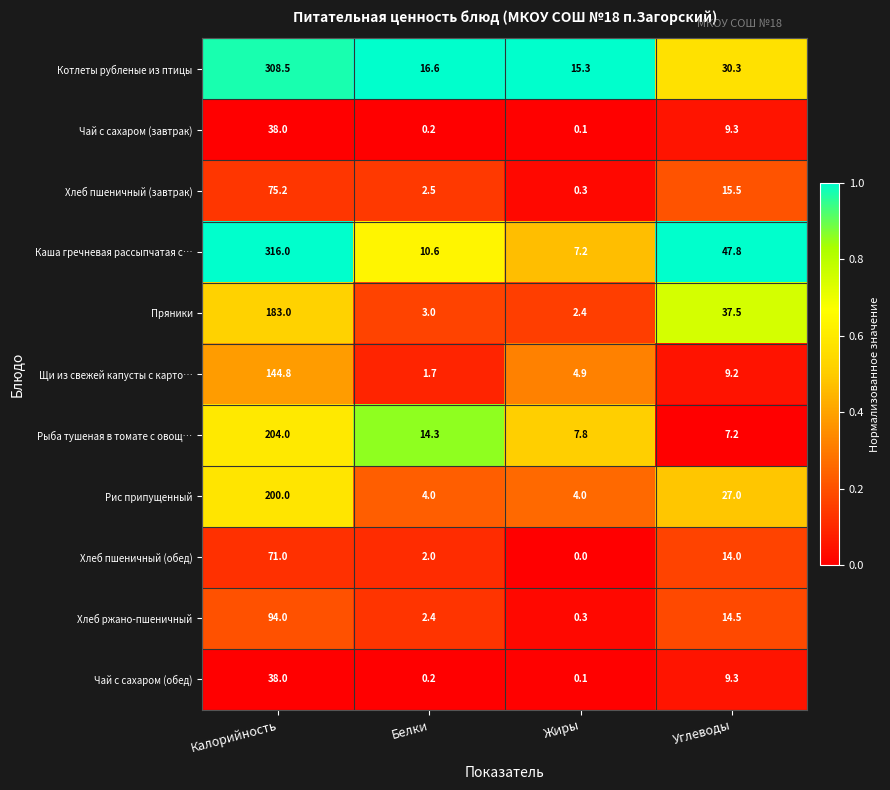

Which label corresponds to the largest value in the chart?

Калорийность